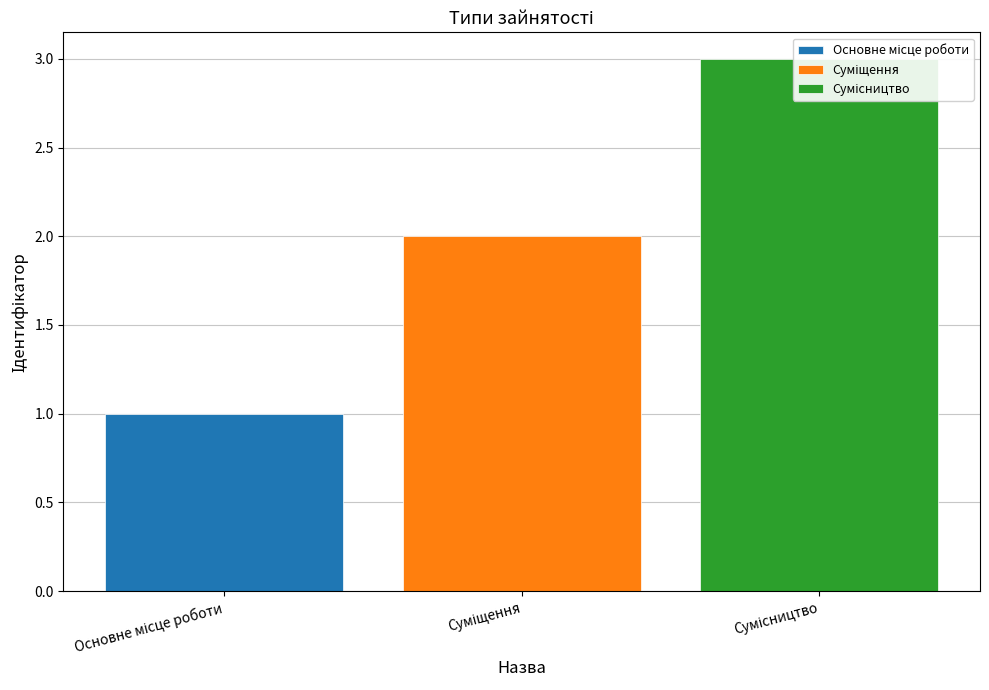

True or false: the data shows 1 at Основне місце роботи.

True